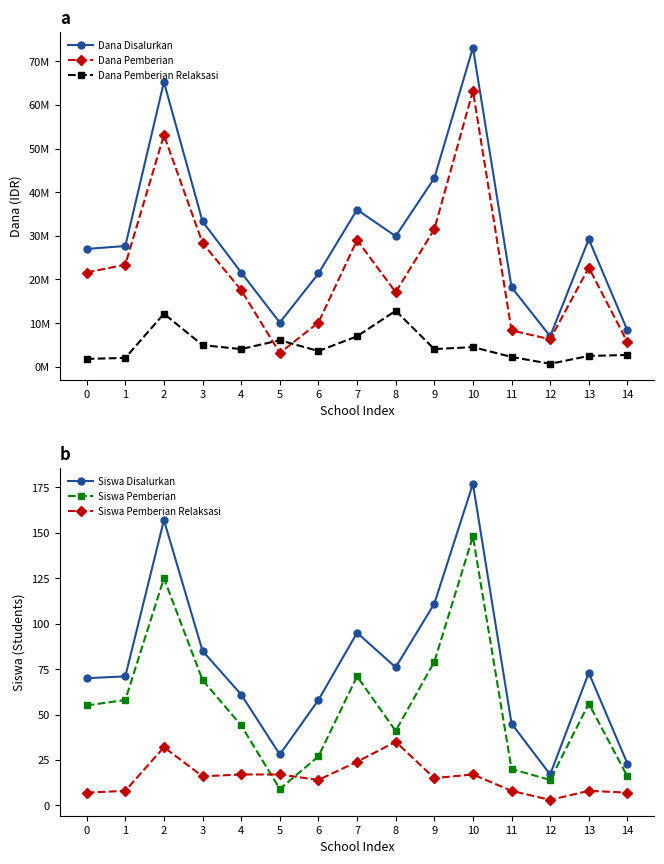

What is the minimum value for Siswa Pemberian Relaksasi?

3